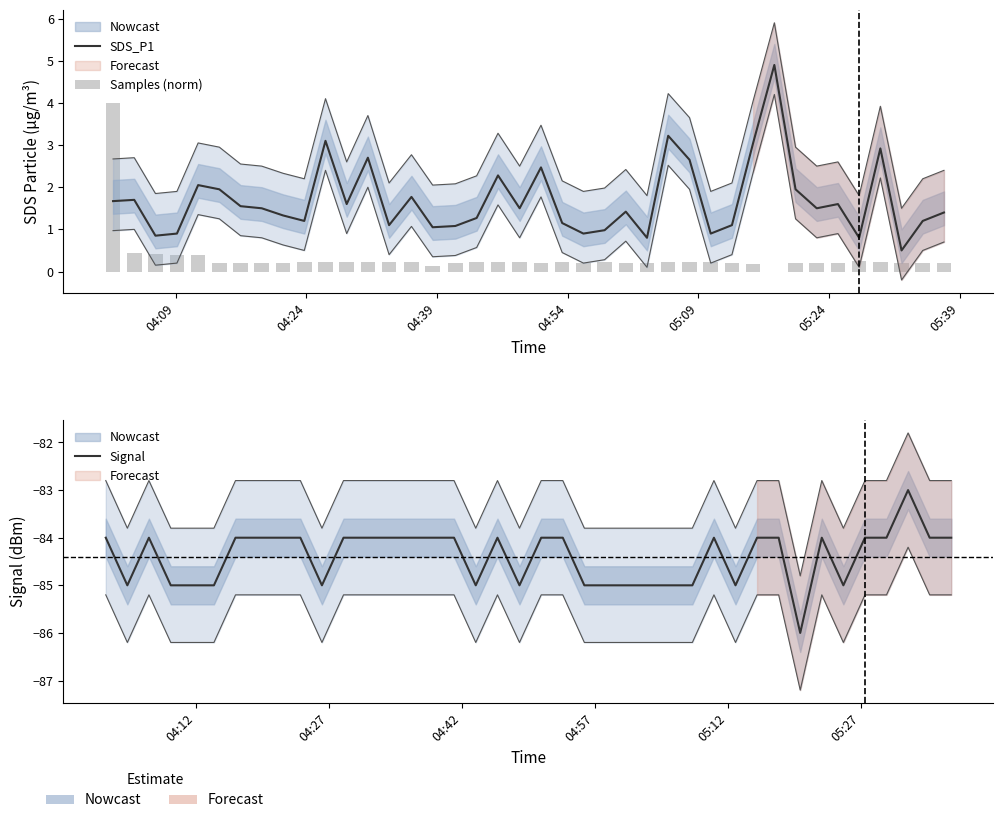

What is the average value of the Signal series?

-84.4